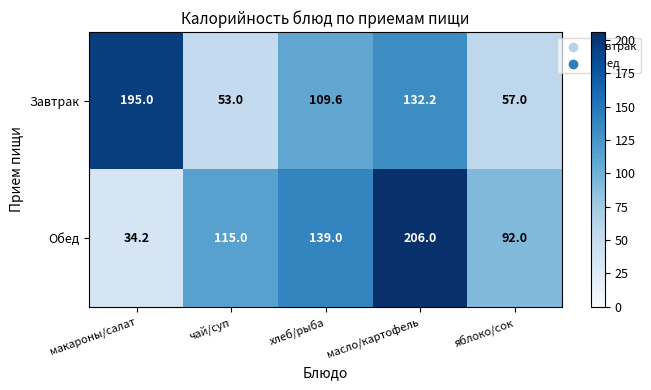

At which category is the sum across all series the highest?

масло/картофель